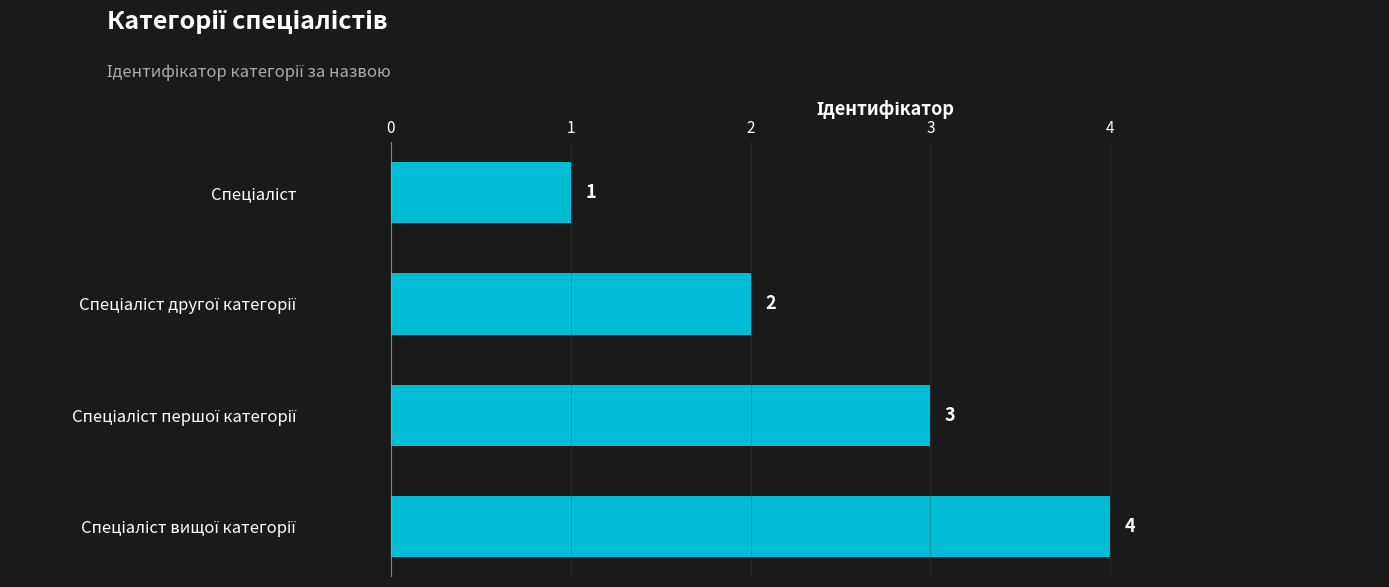

Count the values in the range 2 to 4.

3